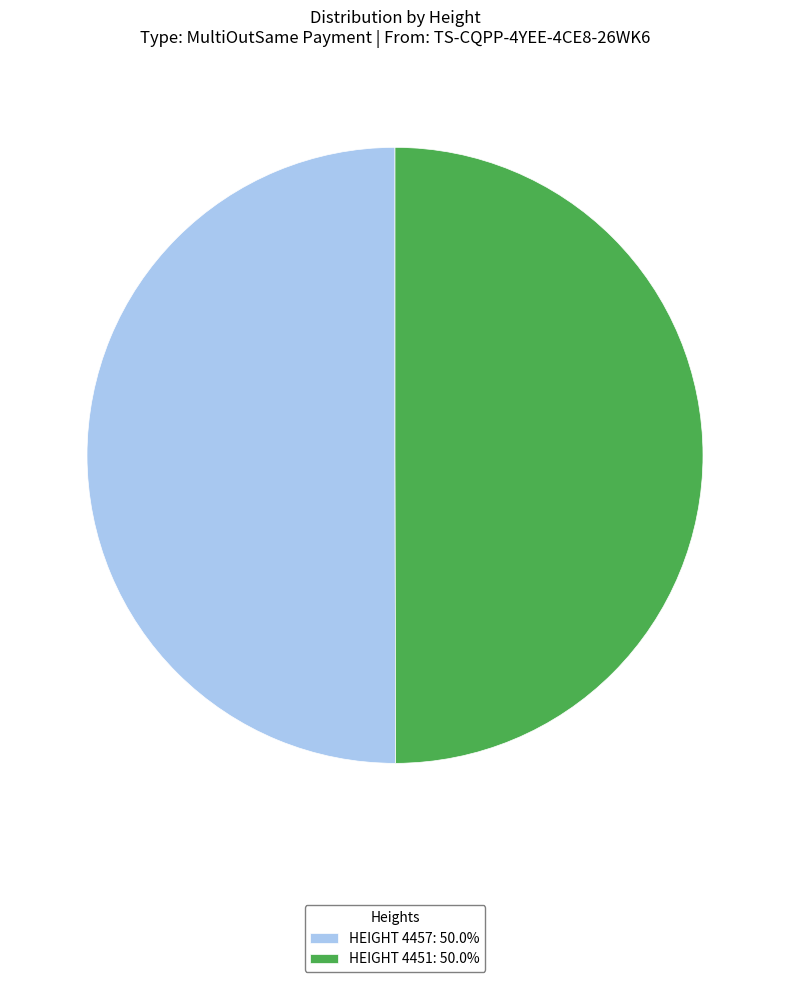

Do HEIGHT 4457: 50.0% and HEIGHT 4451: 50.0% together represent more than half of the pie?

Yes